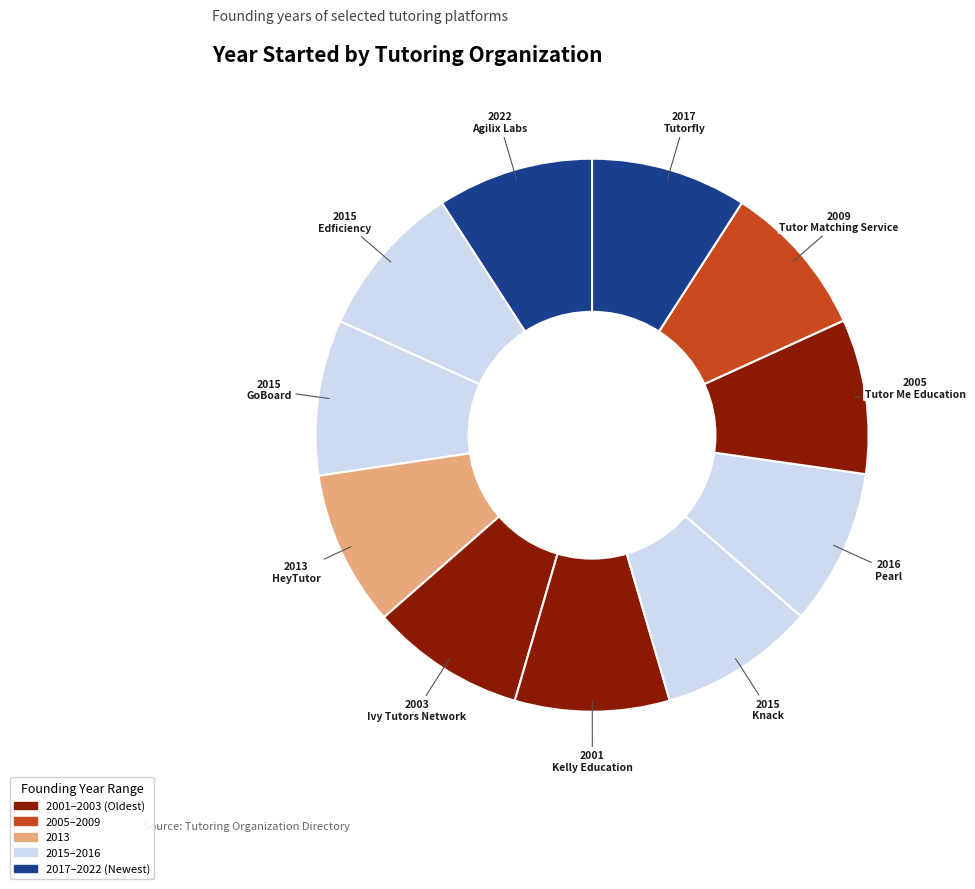

Count the number of slices in the pie.

11